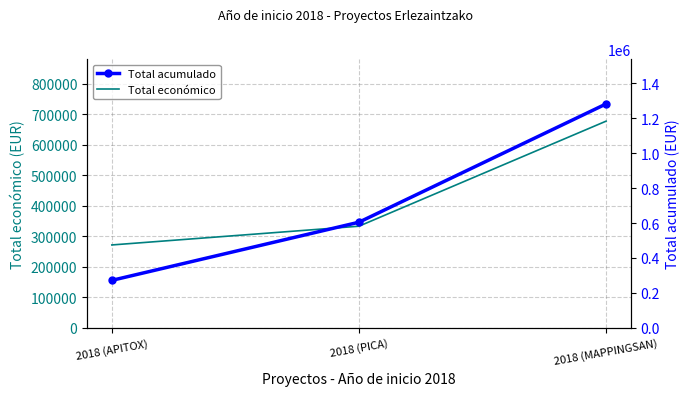

At which label does Total económico reach its peak?

2018 (MAPPINGSAN)